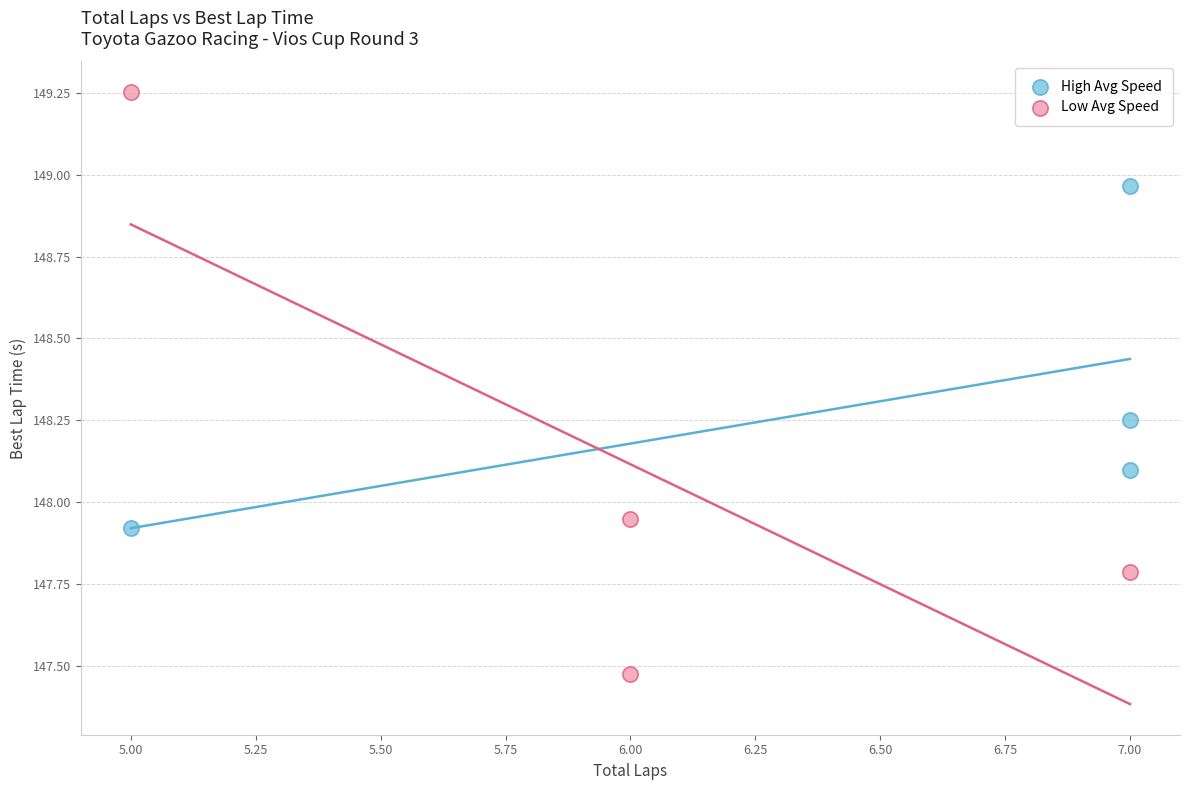

What are all the series names shown in the legend?

High Avg Speed, Low Avg Speed